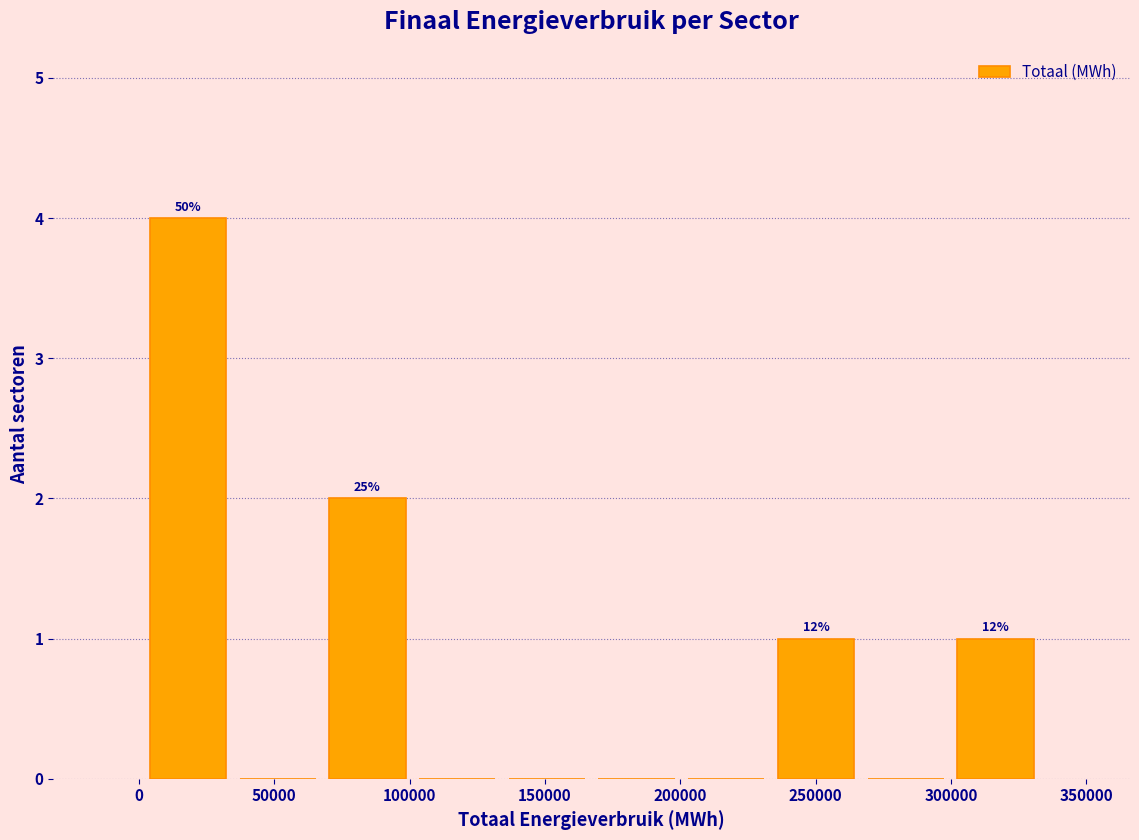

Which range on the x-axis has the tallest bar?

0 to 35000